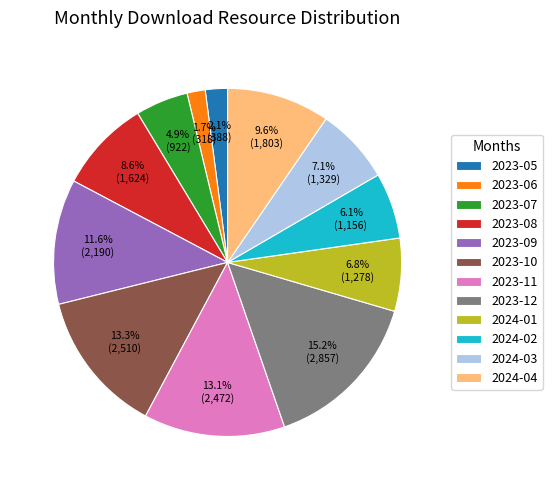

To the nearest percent, what percentage of the pie is 2024-01?

7%